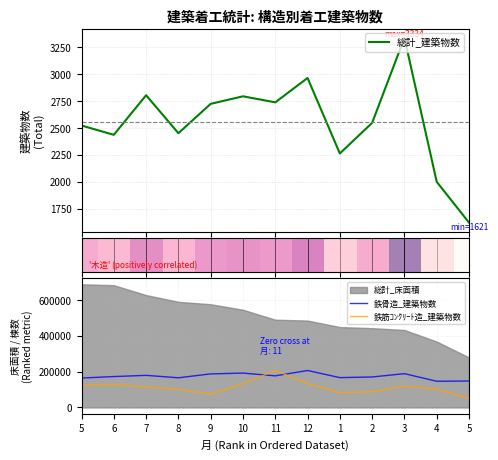

What is the minimum value for 鉄骨造_建築物数?

146073.1